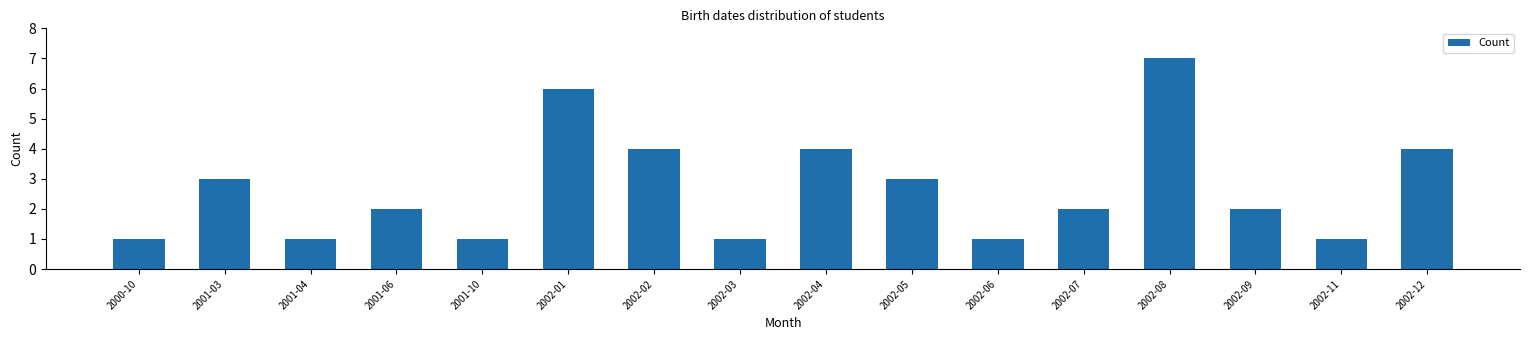

Reading right to left, what are all the values shown in this chart?

2002-12=4	2002-11=1	2002-09=2	2002-08=7	2002-07=2	2002-06=1	2002-05=3	2002-04=4	2002-03=1	2002-02=4	2002-01=6	2001-10=1	2001-06=2	2001-04=1	2001-03=3	2000-10=1